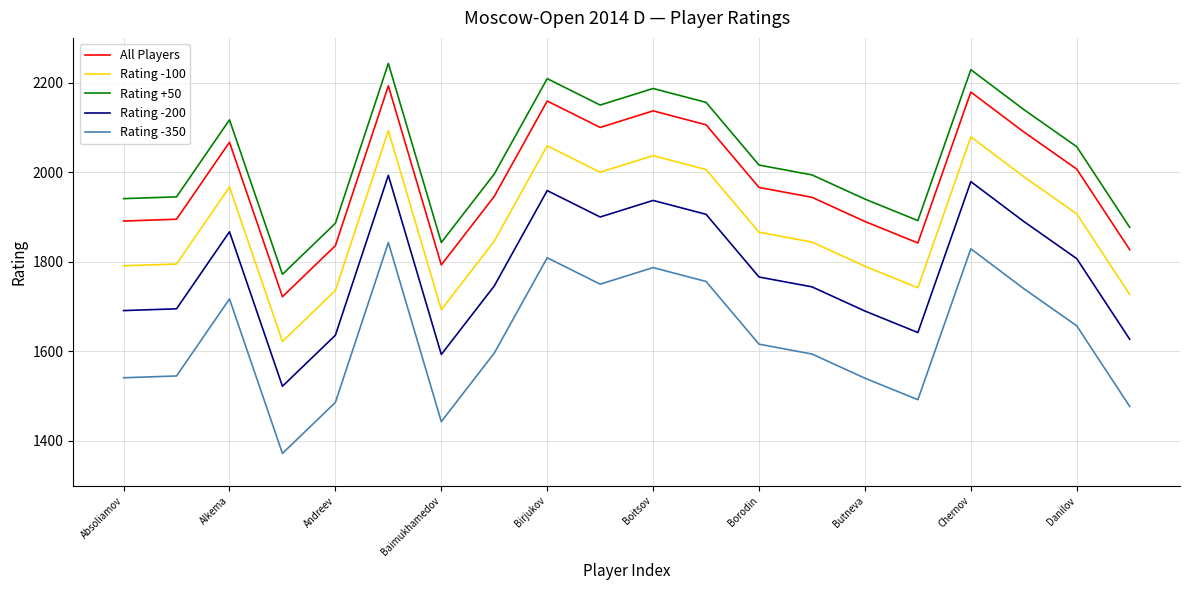

How many lines are shown in the chart?

5